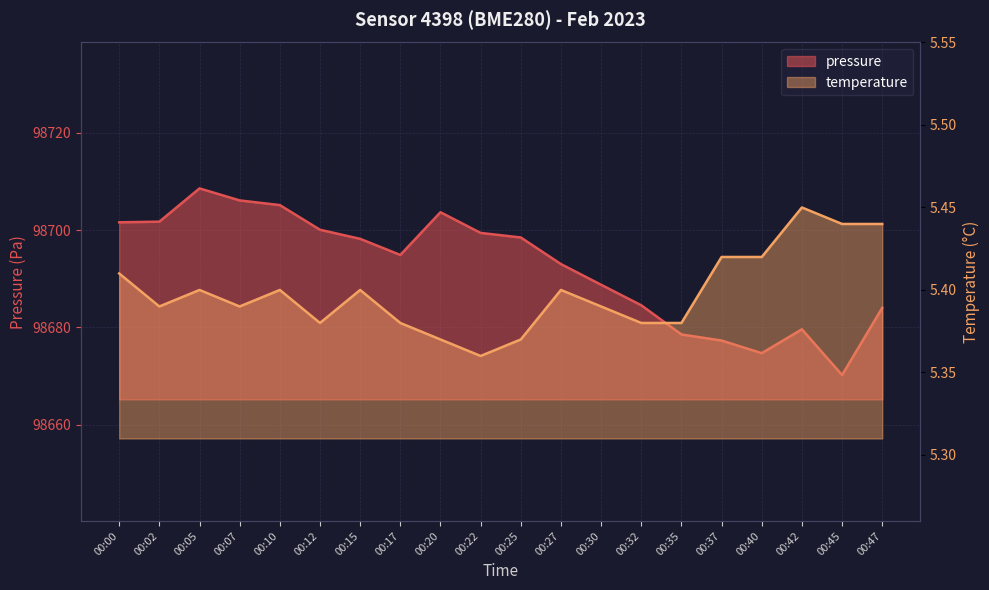

Rank the series by their average value, from lowest to highest.

temperature, pressure